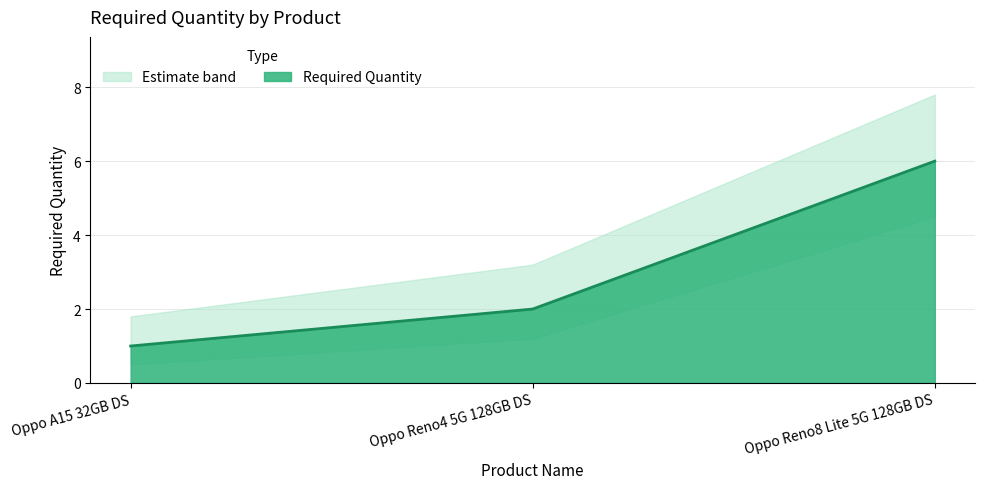

How many categories are shown in the chart?

3